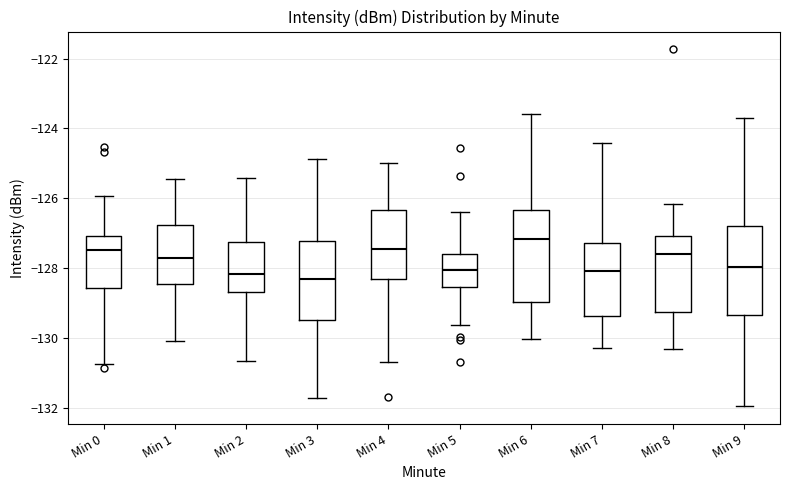

Where is the upper edge of the box for Min 5 on the y-axis? The values are not printed on the chart, so give them approximately, as read against the axis.

-127.6